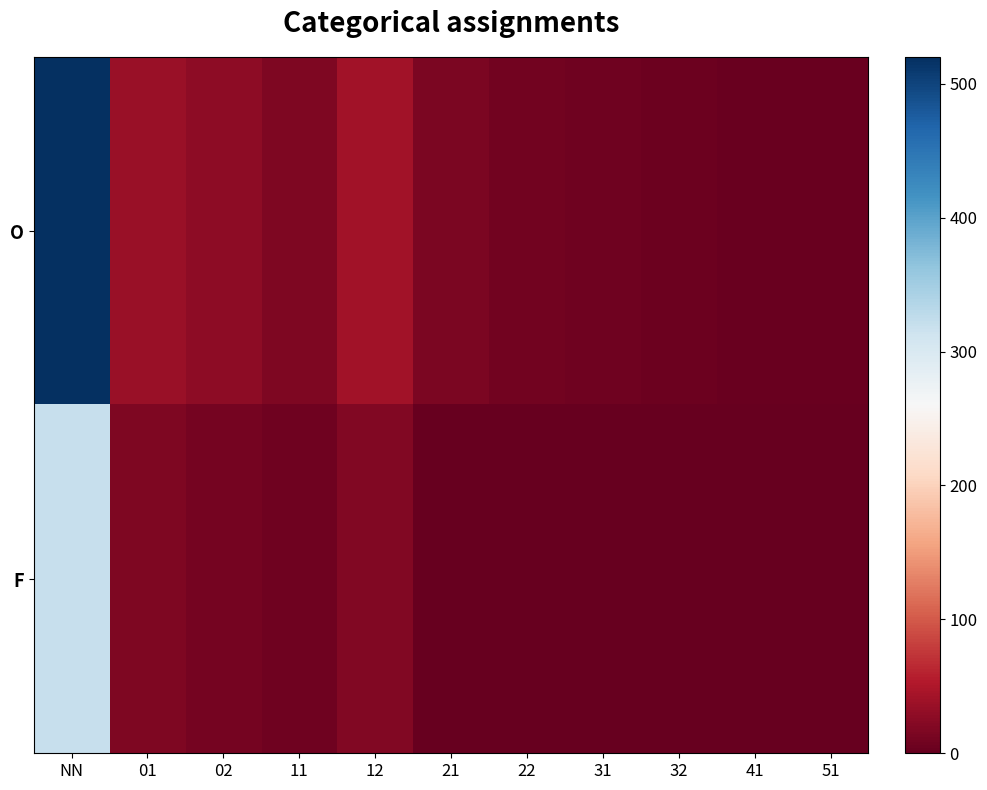

Which series changed the most between 02 and 21?

O